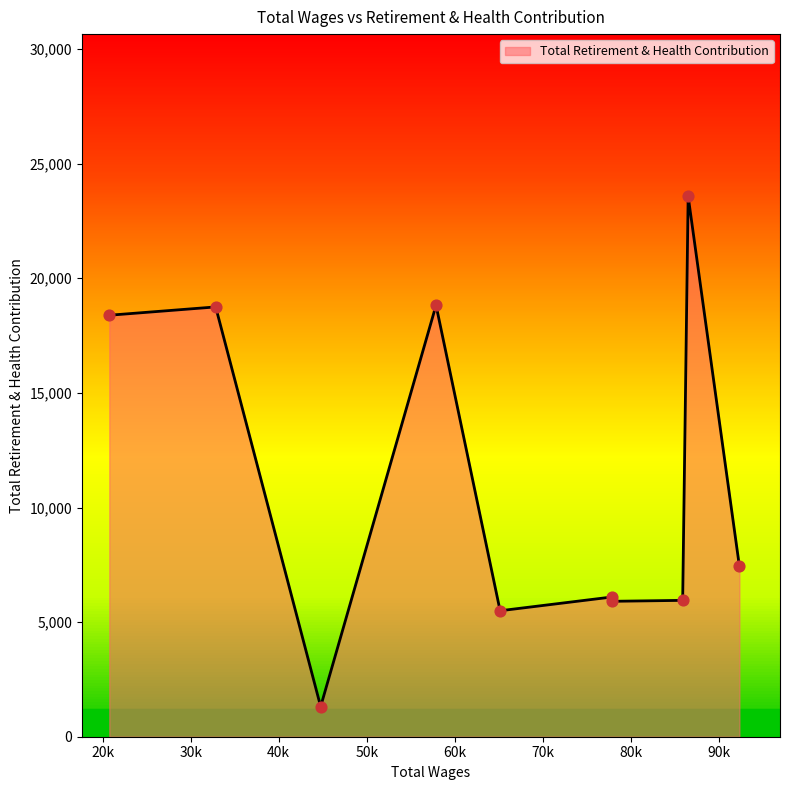

What is the difference between the maximum and minimum values?

22265